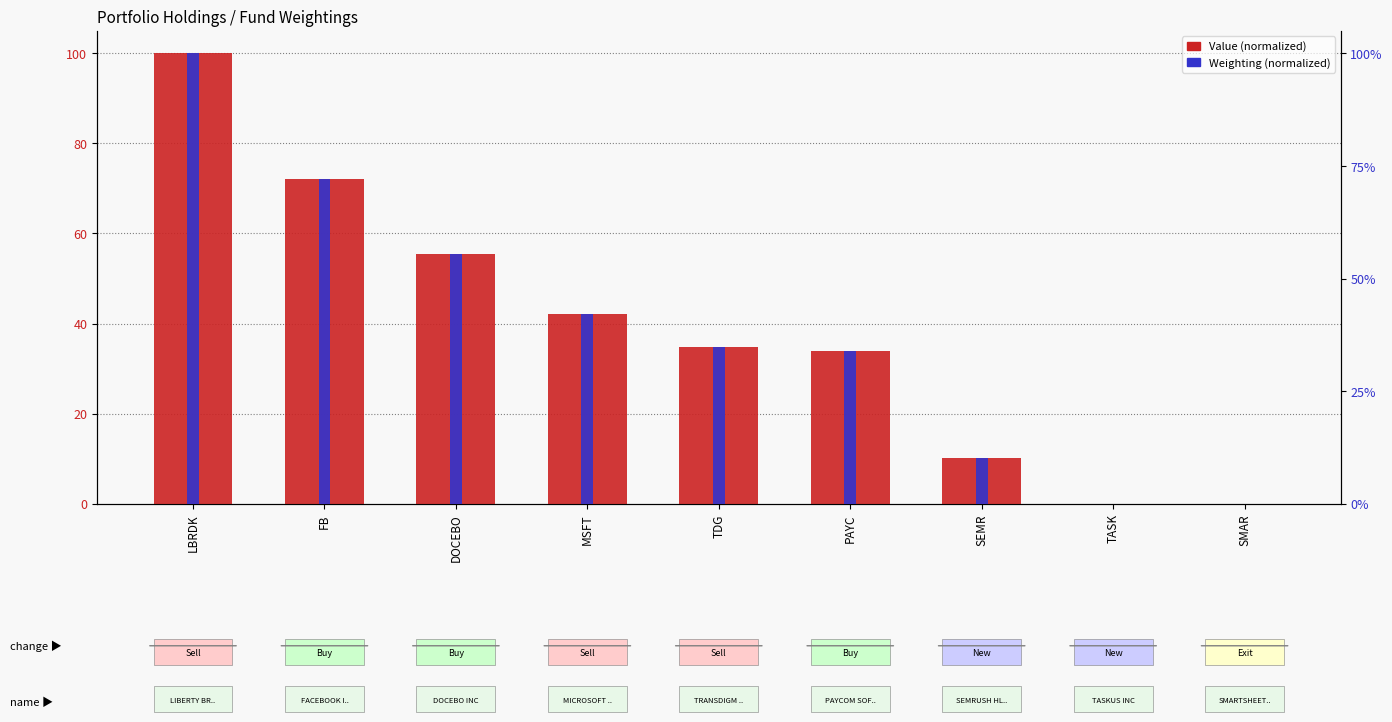

What is the difference between the second highest and second lowest values in the Weighting (normalized) series?

72.0